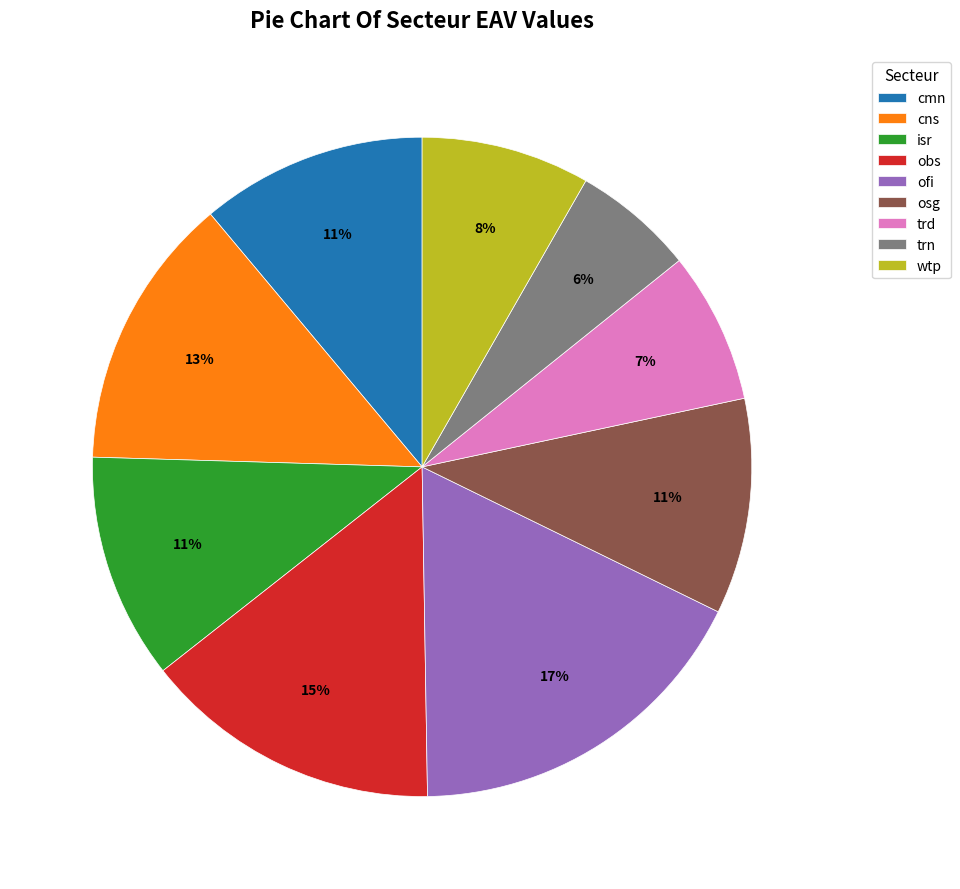

Count the number of slices in the pie.

9